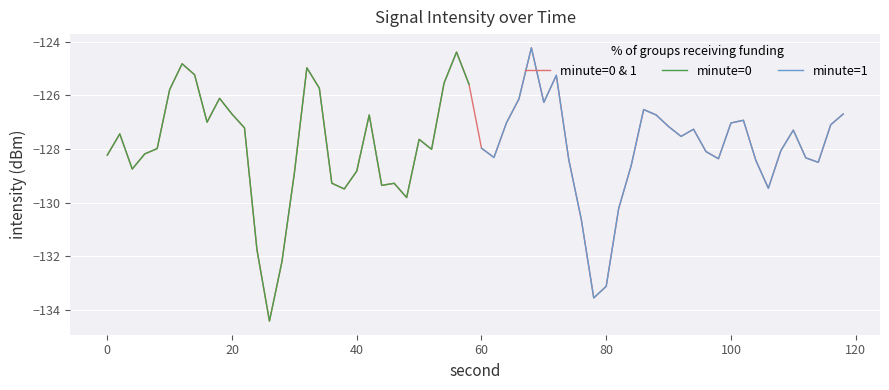

Count the number of data series in this chart.

3